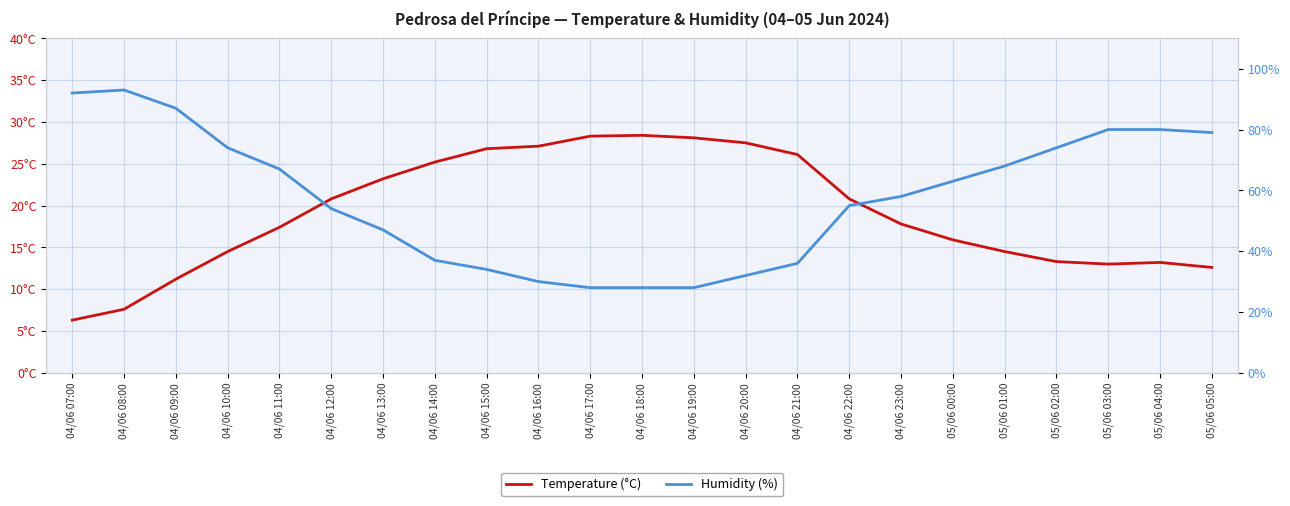

Which series has the largest total across all categories?

Humidity (%)